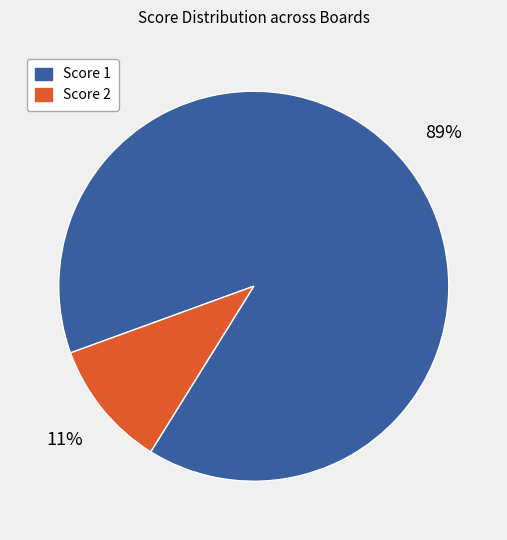

Which slice is the largest?

Score 1